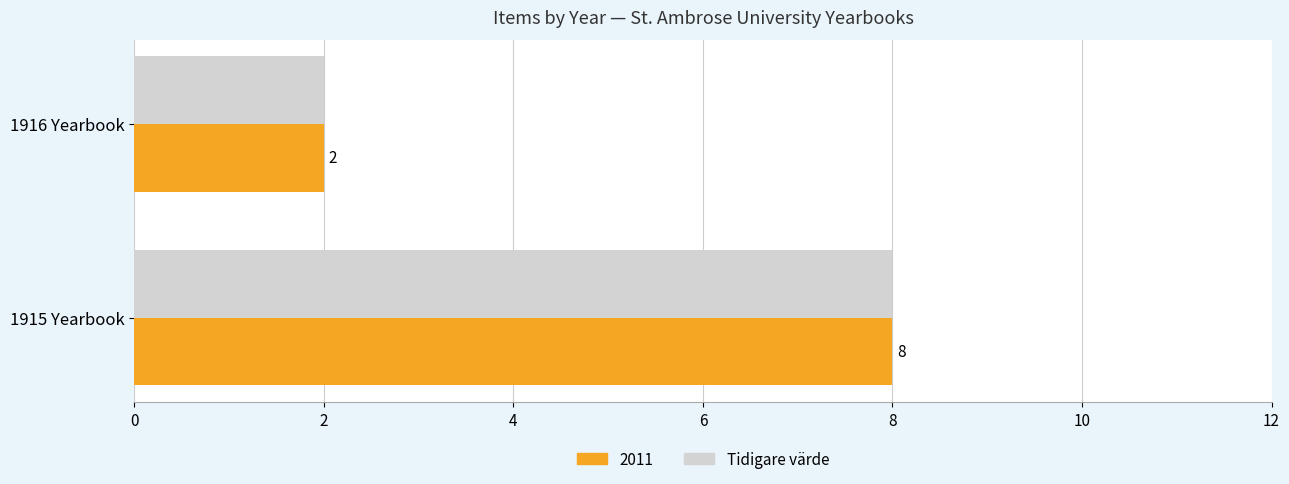

At which label is 2011 closest to 5?

1916 Yearbook